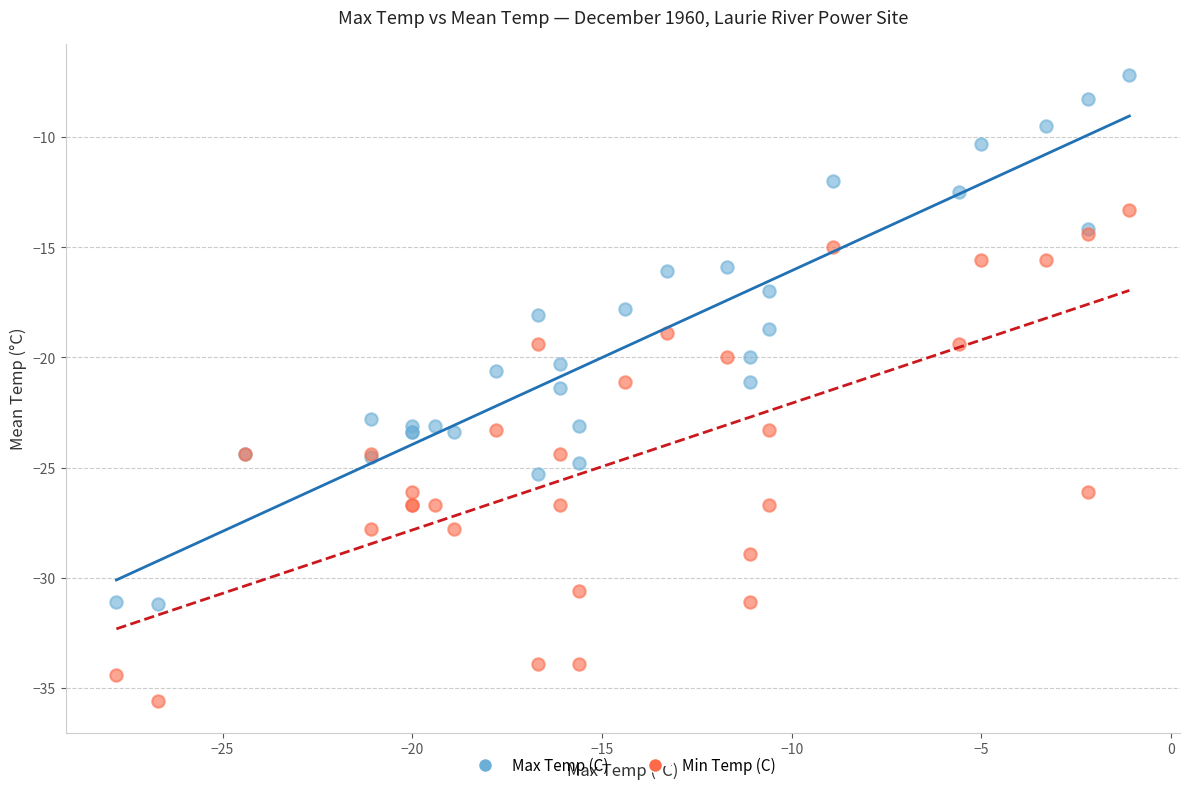

Which series reaches the minimum Y coordinate?

Min Temp (C)